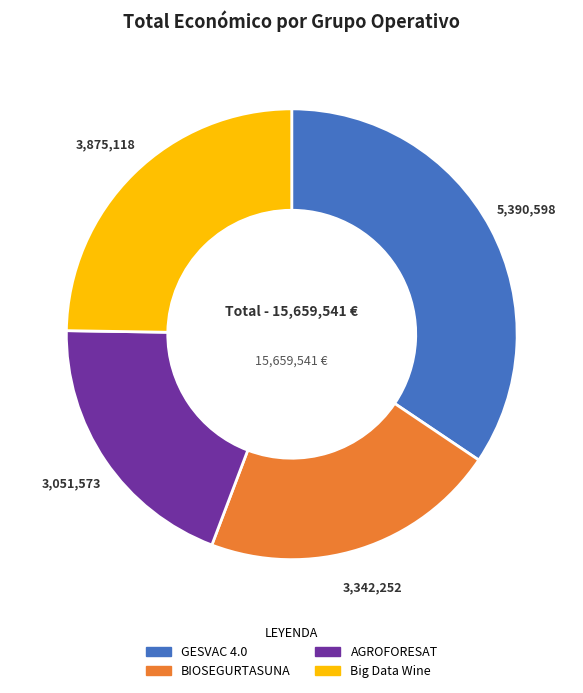

The GESVAC 4.0 slice represents 34% of the pie. True or false?

True